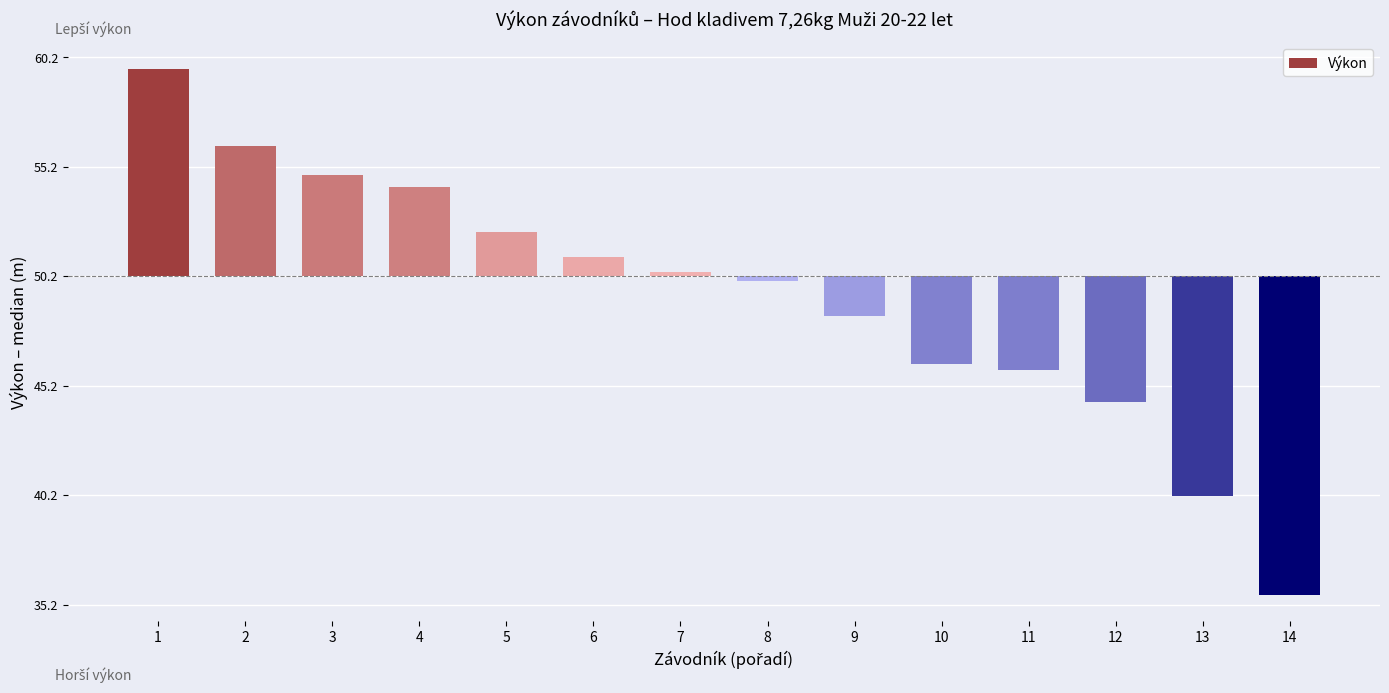

True or false: the data shows -14.5 at 14.

True